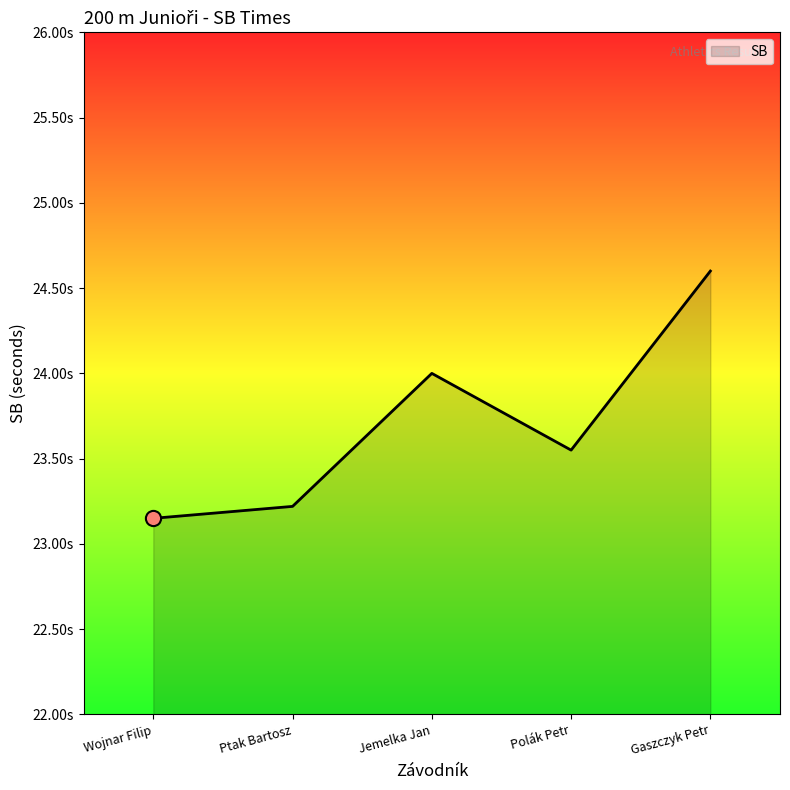

What is the ratio of the value at Polák Petr to the value at Jemelka Jan?

1.0